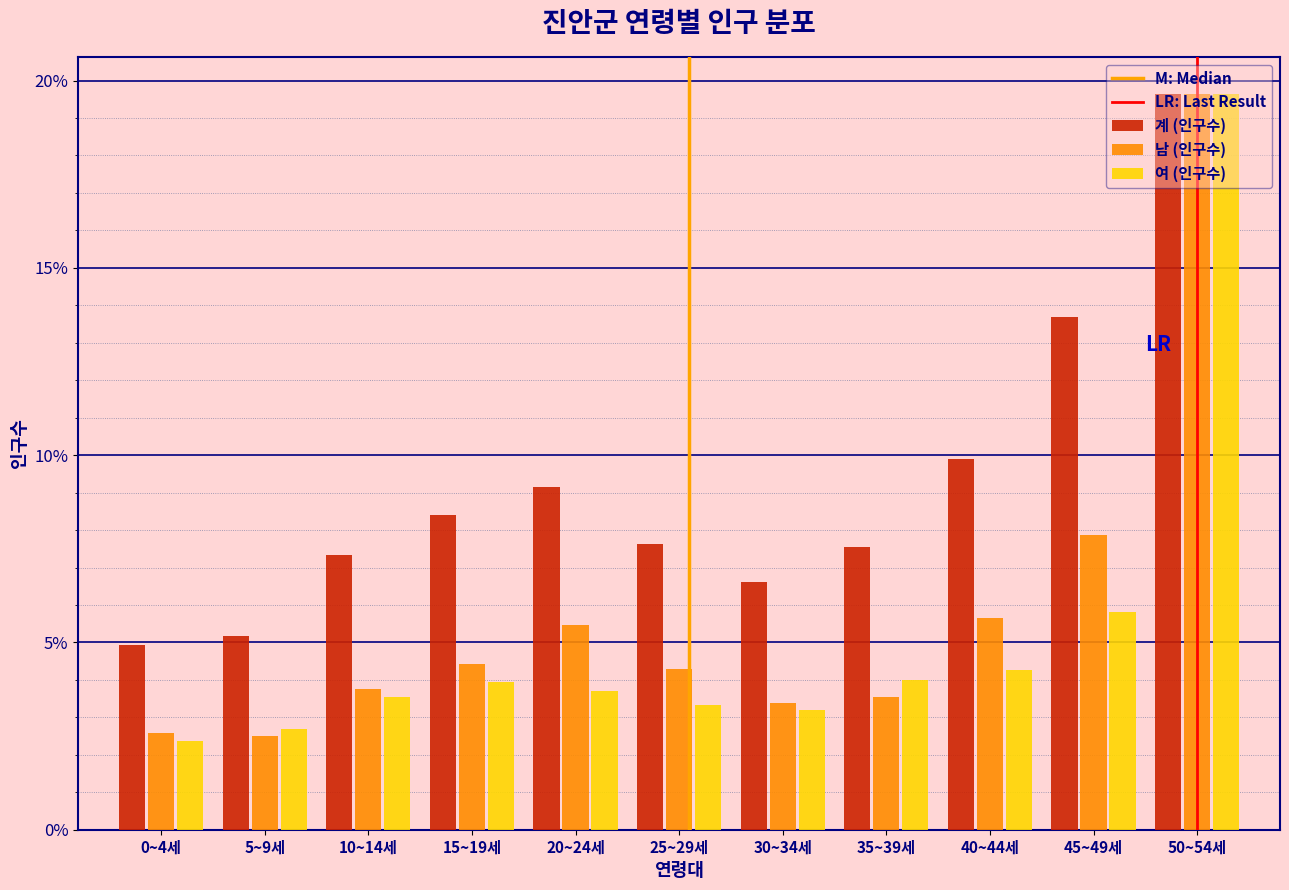

What is the total value across all series at 10~14세?

14.6